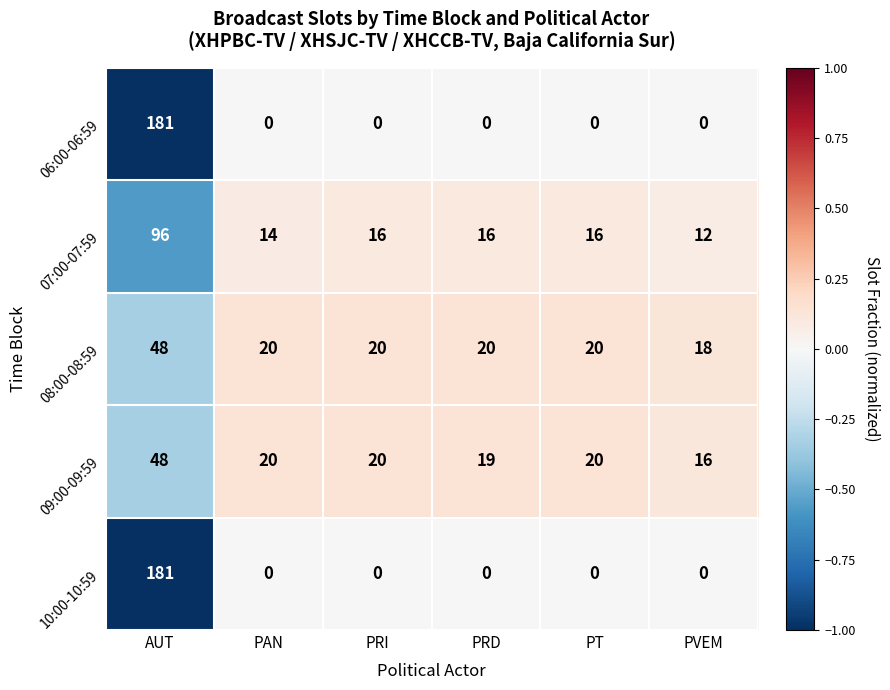

Reading right to left, what are all the values shown in this chart?

06:00-06:59: PVEM=0	PT=0	PRD=0	PRI=0	PAN=0	AUT=181
07:00-07:59: PVEM=12	PT=16	PRD=16	PRI=16	PAN=14	AUT=96
08:00-08:59: PVEM=18	PT=20	PRD=20	PRI=20	PAN=20	AUT=48
09:00-09:59: PVEM=16	PT=20	PRD=19	PRI=20	PAN=20	AUT=48
10:00-10:59: PVEM=0	PT=0	PRD=0	PRI=0	PAN=0	AUT=181